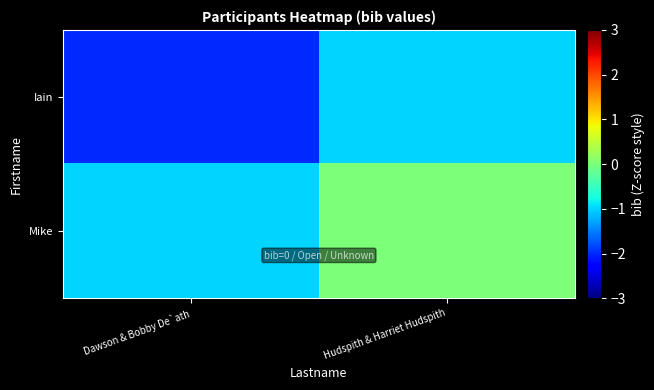

Which label corresponds to the largest value in the chart?

Hudspith & Harriet Hudspith